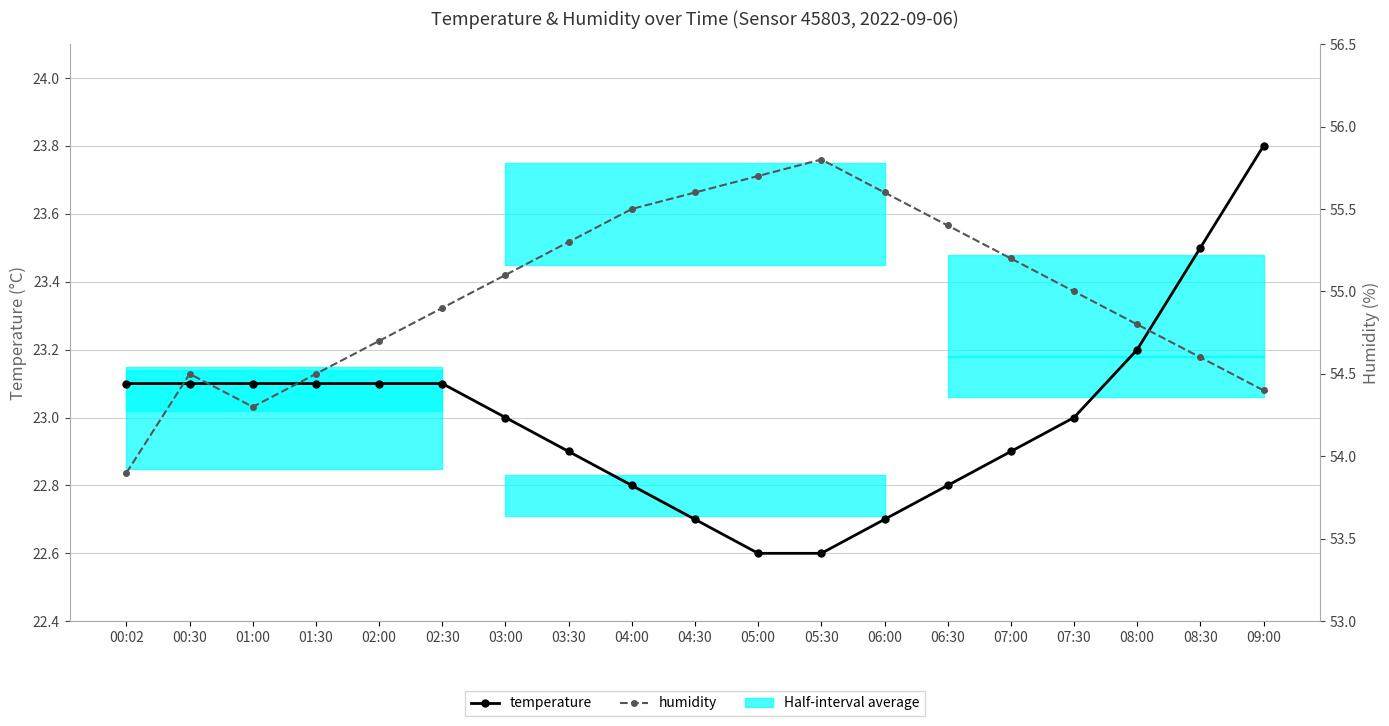

What is the label of the 15th point from the left?

07:00